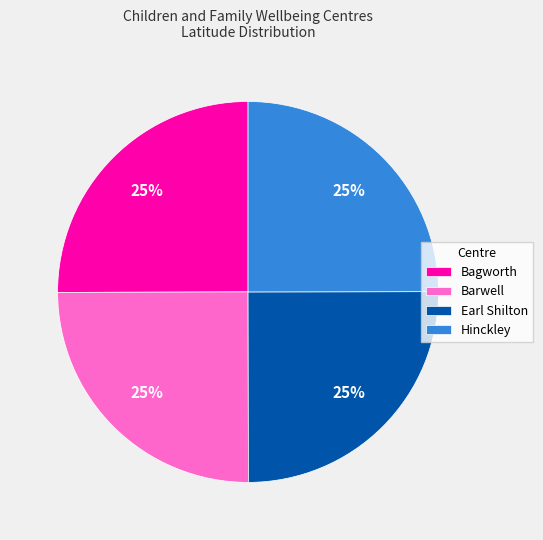

The Earl Shilton slice represents 25% of the pie. True or false?

True